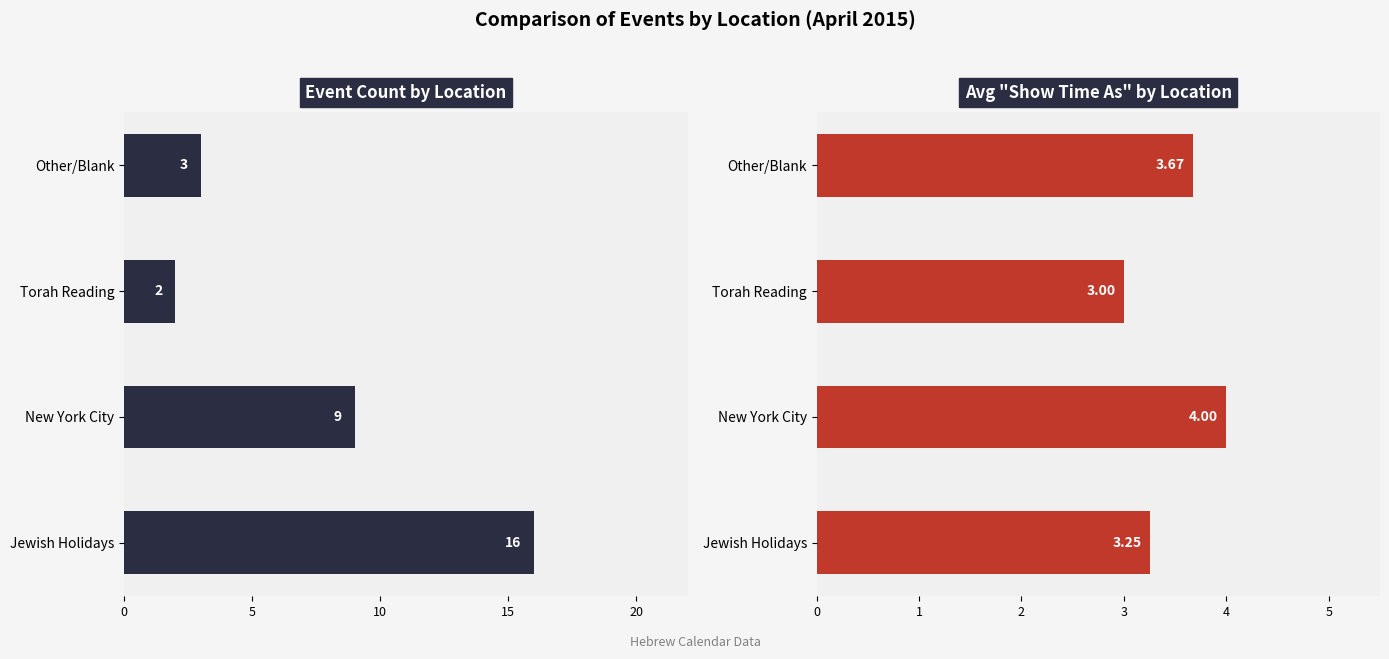

Does the chart contain stacked bars?

No